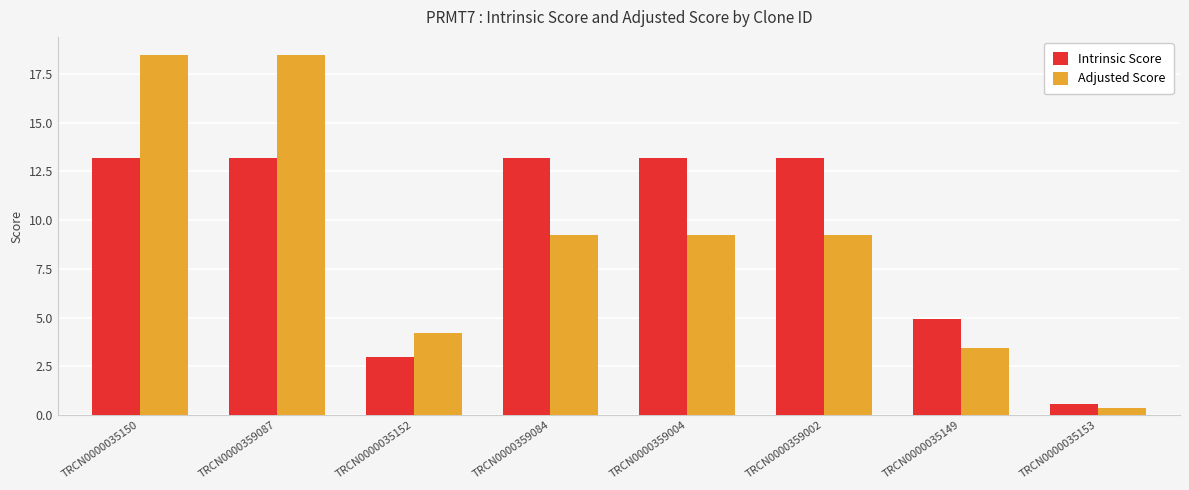

What is the sum of the Adjusted Score values at TRCN0000359004 and TRCN0000035153?

9.6